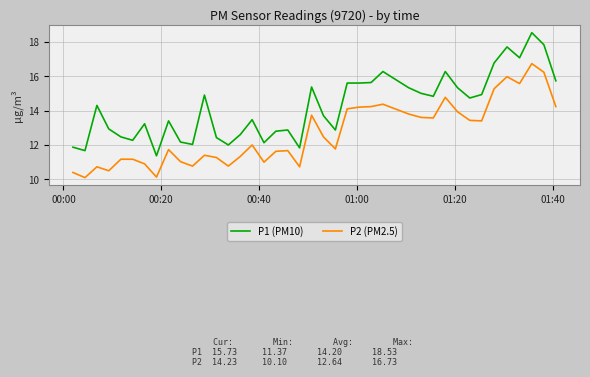

Which series has the largest total across all categories?

P1 (PM10)